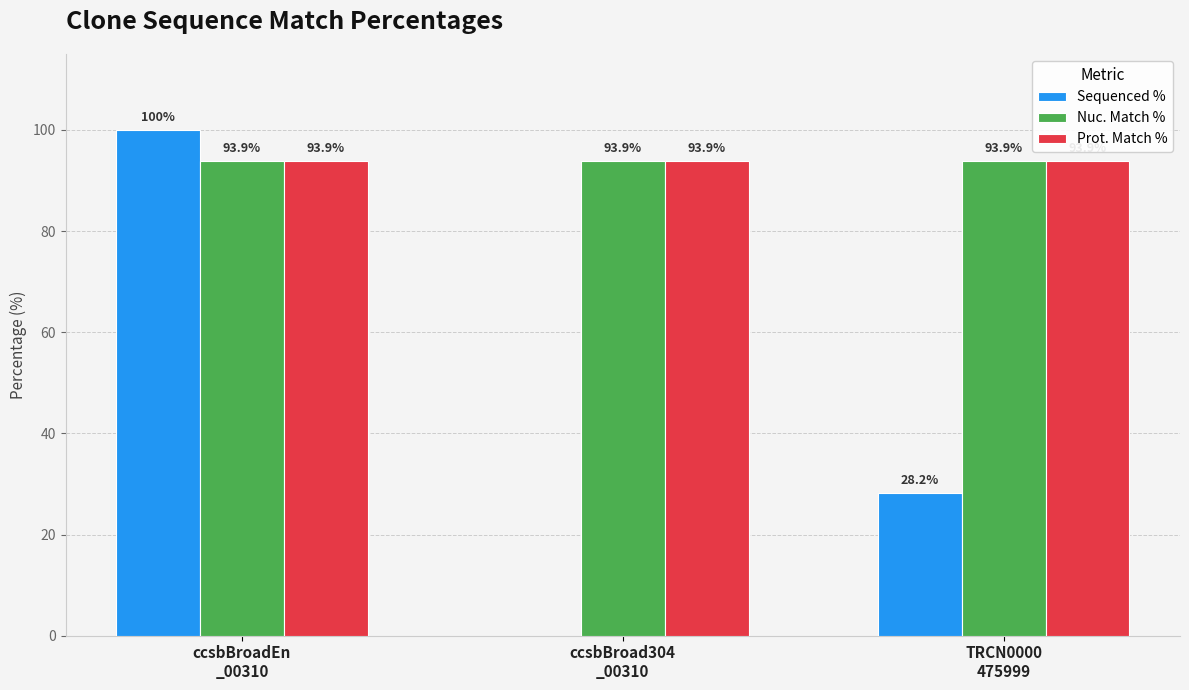

What is the greatest value displayed?

100.0